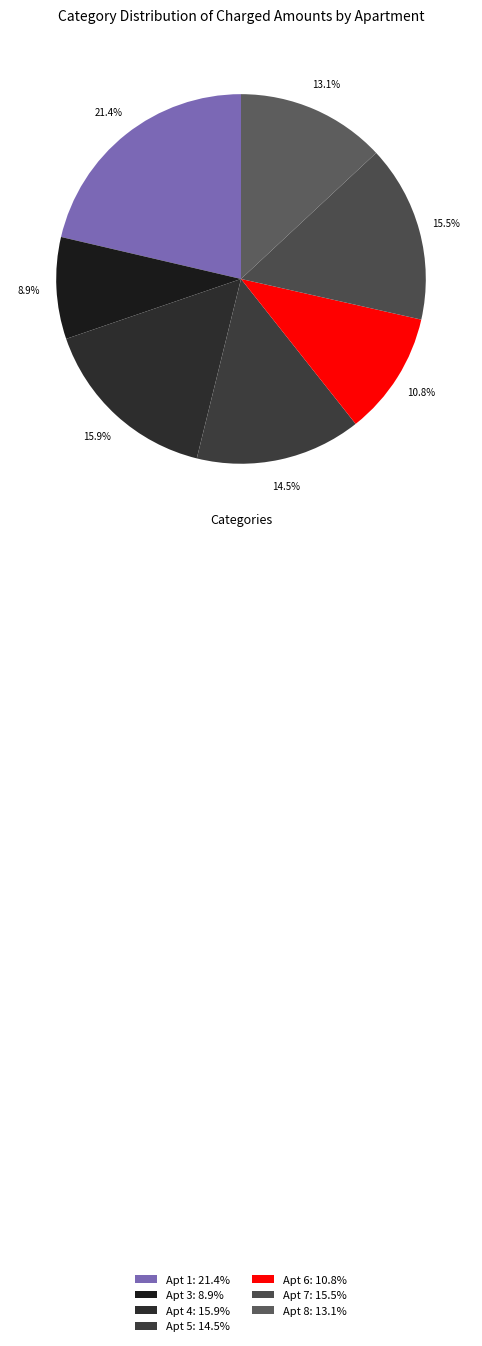

To the nearest percent, what is the average slice percentage?

14%